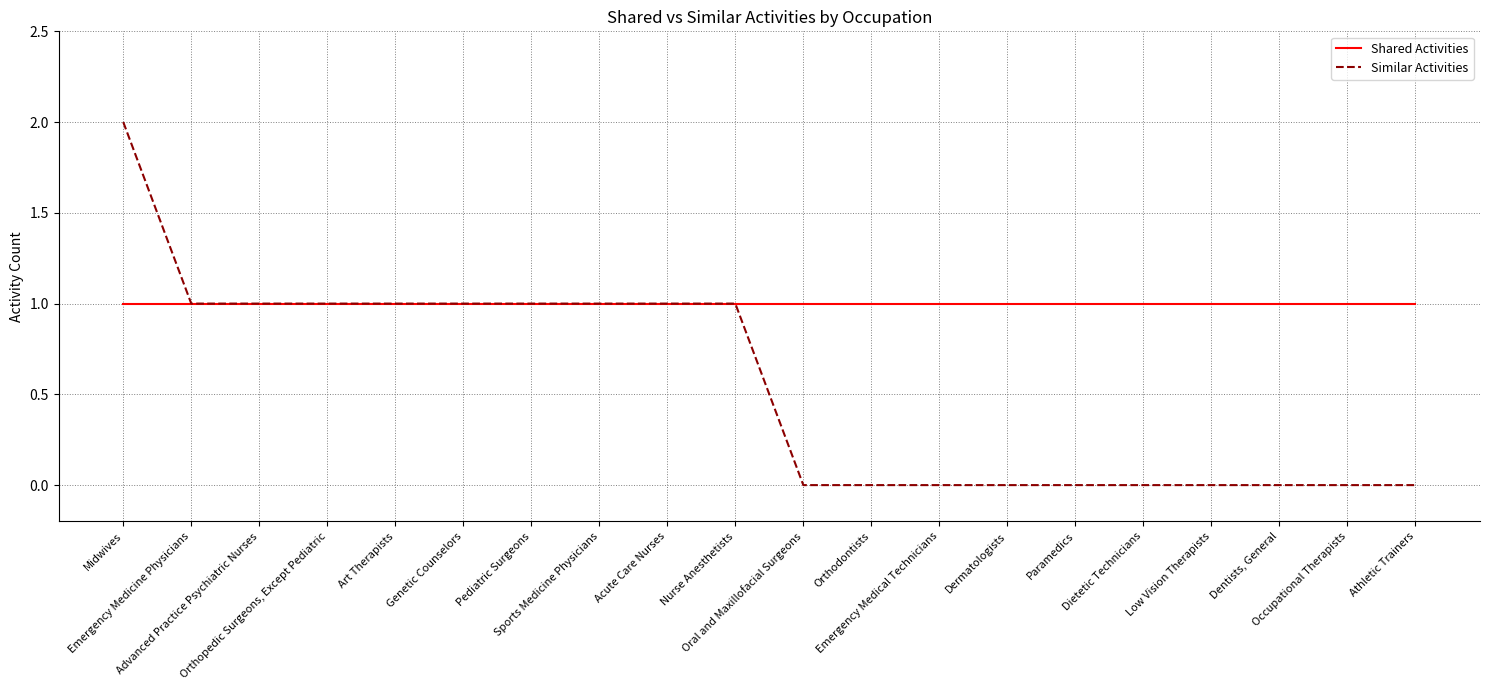

Reading left to right, extract all data points from this chart.

Shared Activities: Midwives=1	Emergency Medicine Physicians=1	Advanced Practice Psychiatric Nurses=1	Orthopedic Surgeons, Except Pediatric=1	Art Therapists=1	Genetic Counselors=1	Pediatric Surgeons=1	Sports Medicine Physicians=1	Acute Care Nurses=1	Nurse Anesthetists=1	Oral and Maxillofacial Surgeons=1	Orthodontists=1	Emergency Medical Technicians=1	Dermatologists=1	Paramedics=1	Dietetic Technicians=1	Low Vision Therapists=1	Dentists, General=1	Occupational Therapists=1	Athletic Trainers=1
Similar Activities: Midwives=2	Emergency Medicine Physicians=1	Advanced Practice Psychiatric Nurses=1	Orthopedic Surgeons, Except Pediatric=1	Art Therapists=1	Genetic Counselors=1	Pediatric Surgeons=1	Sports Medicine Physicians=1	Acute Care Nurses=1	Nurse Anesthetists=1	Oral and Maxillofacial Surgeons=0	Orthodontists=0	Emergency Medical Technicians=0	Dermatologists=0	Paramedics=0	Dietetic Technicians=0	Low Vision Therapists=0	Dentists, General=0	Occupational Therapists=0	Athletic Trainers=0